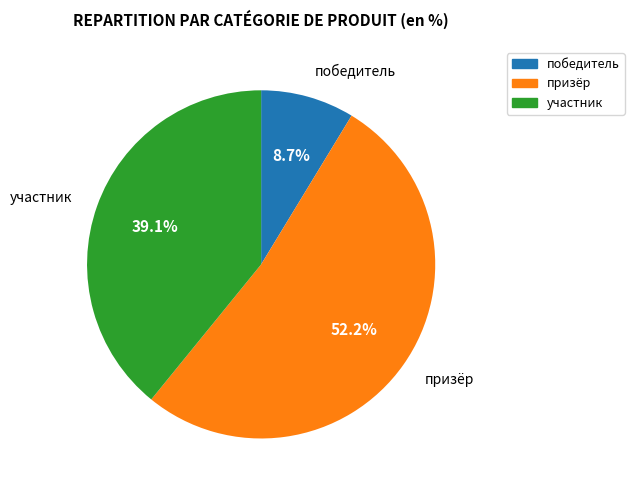

True or false: участник accounts for 44% of the total.

False